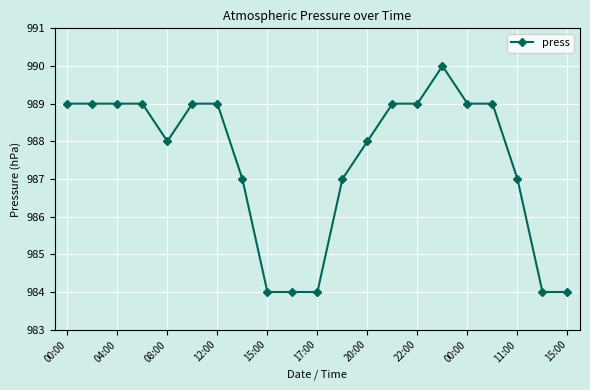

Reading left to right, list all the values displayed in this chart.

989	989	989	989	988	989	989	987	984	984	984	987	988	989	989	990	989	989	987	984	984